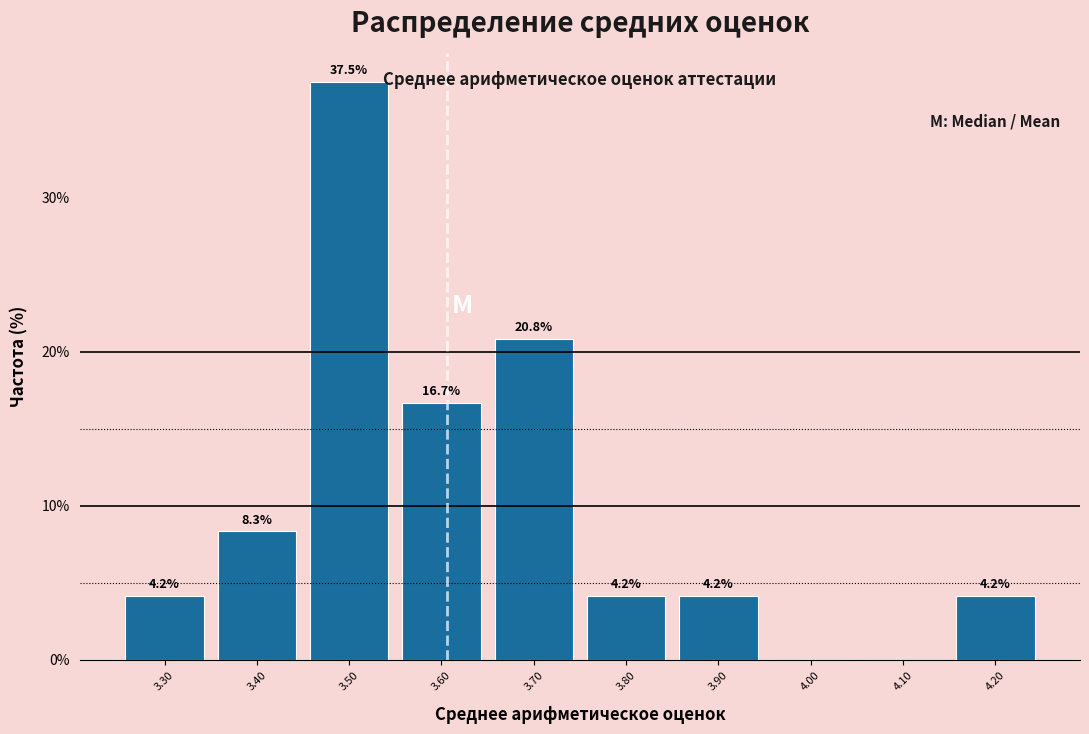

Which range on the x-axis has the tallest bar?

3.45 to 3.55